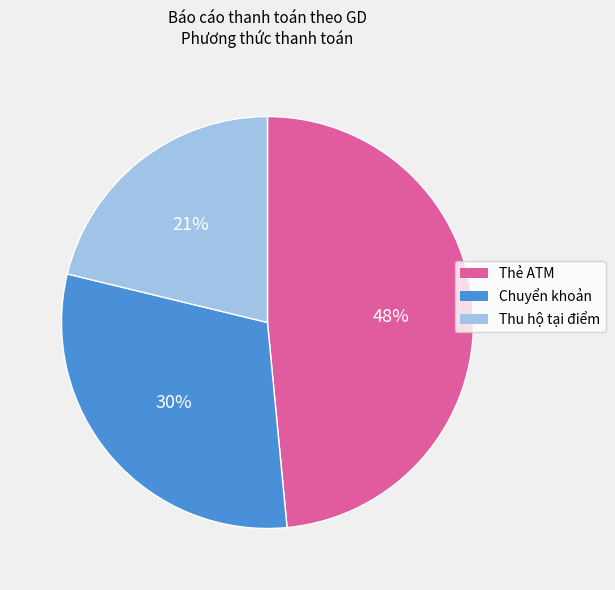

Which category has the biggest portion of the pie?

Thẻ ATM